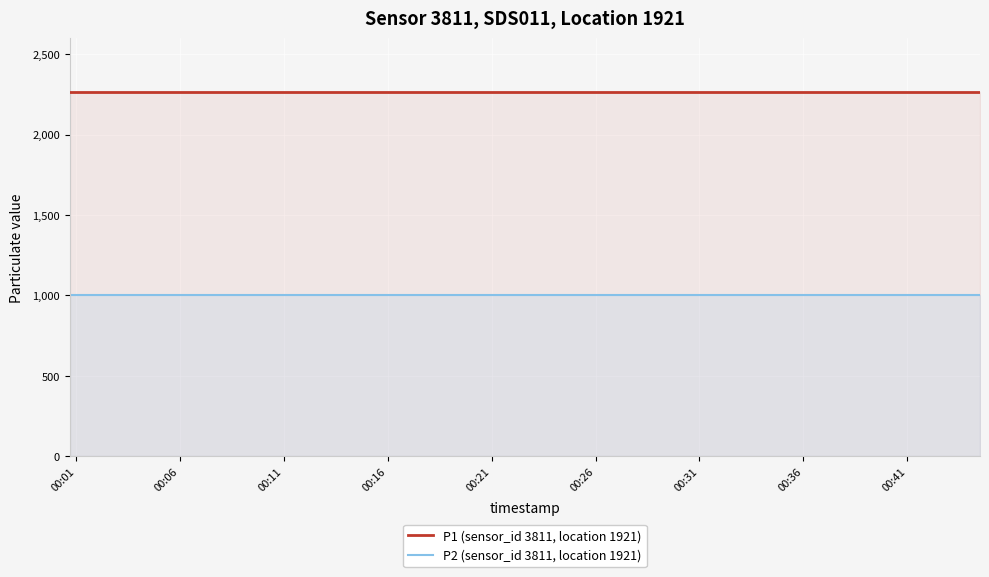

At how many categories does at least one series exceed 1152?

19